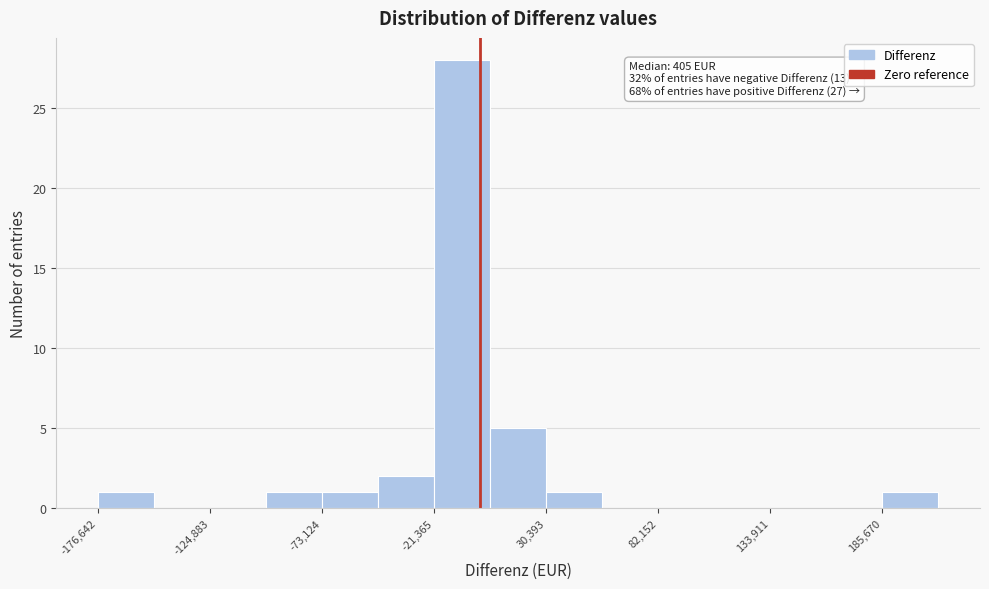

Around what value on the x-axis is the tallest bar? Give the approximate position of its centre, as read against the axis.

-10000